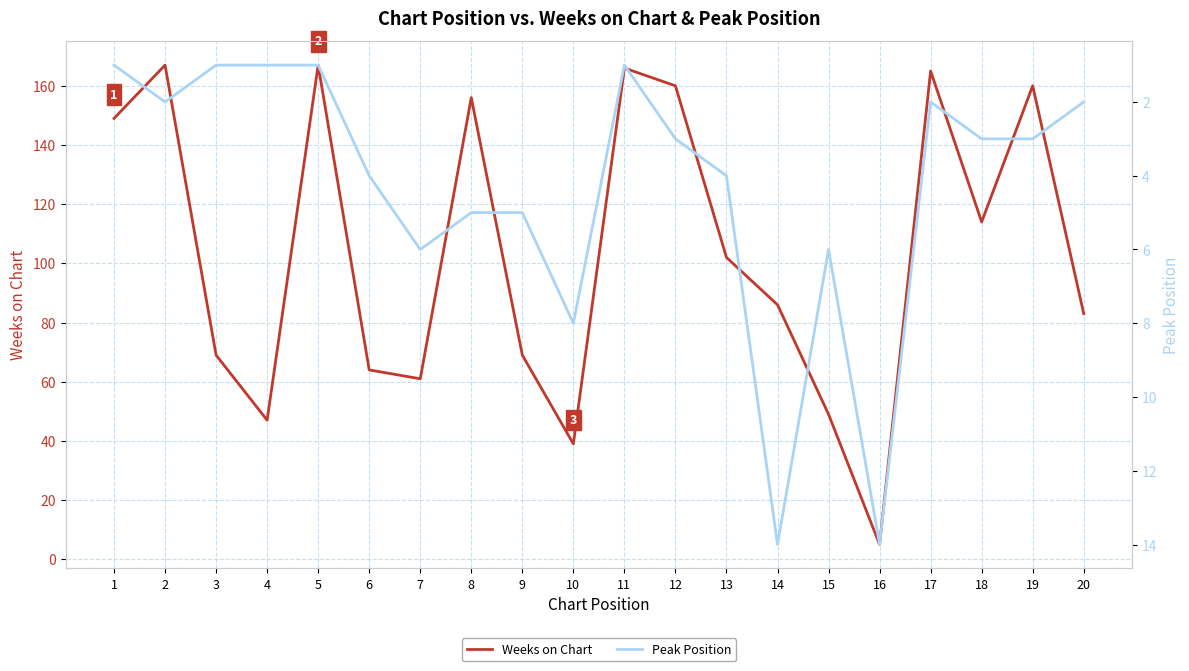

At which category does Weeks on Chart reach its first local peak?

2